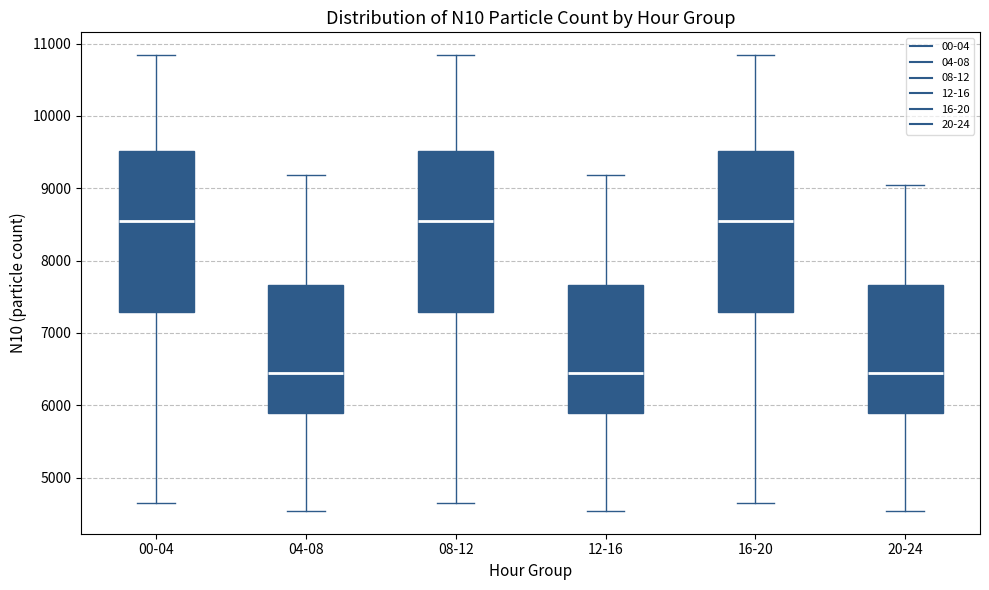

Reading left to right, read every box against the y-axis: the position of its median line, the range the box covers, and the ends of its whiskers. The values are not printed on the chart, so give them approximately, as read against the axis.

00-04: median 8500, box 7300 to 9500, whiskers 4700 to 10800
04-08: median 6400, box 5900 to 7700, whiskers 4500 to 9200
08-12: median 8500, box 7300 to 9500, whiskers 4700 to 10800
12-16: median 6400, box 5900 to 7700, whiskers 4500 to 9200
16-20: median 8500, box 7300 to 9500, whiskers 4700 to 10800
20-24: median 6400, box 5900 to 7700, whiskers 4500 to 9000